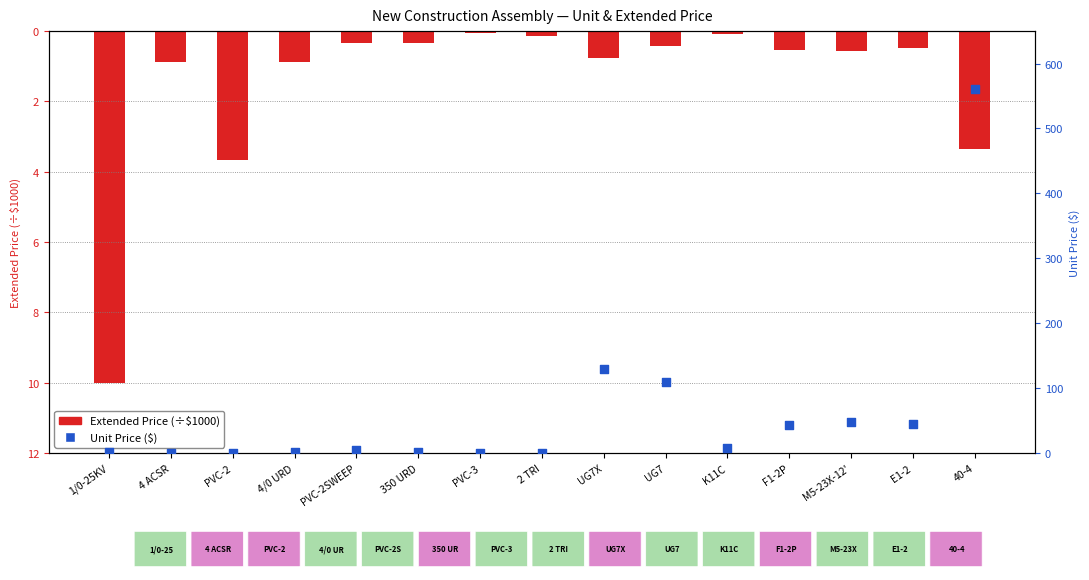

Which series has the largest Y range (max minus min)?

Unit Price ($)